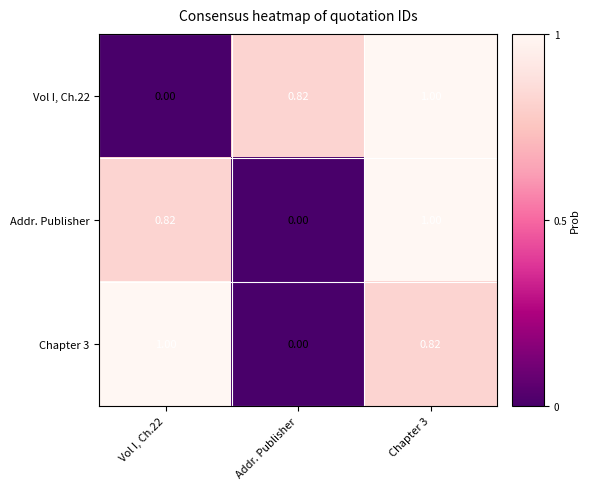

Which category has the lowest value in the Addr. Publisher series?

Addr. Publisher